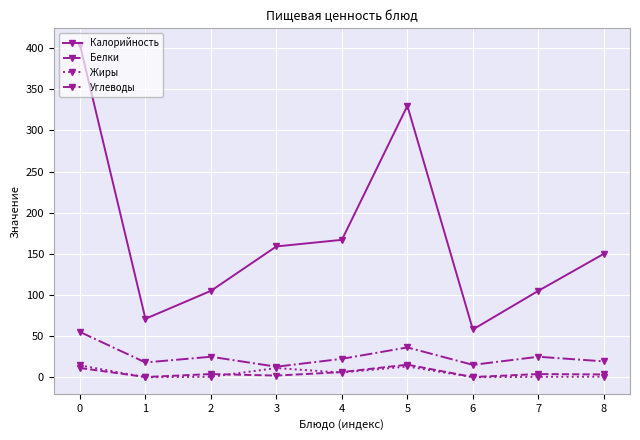

What is the minimum value for Углеводы?

12.8